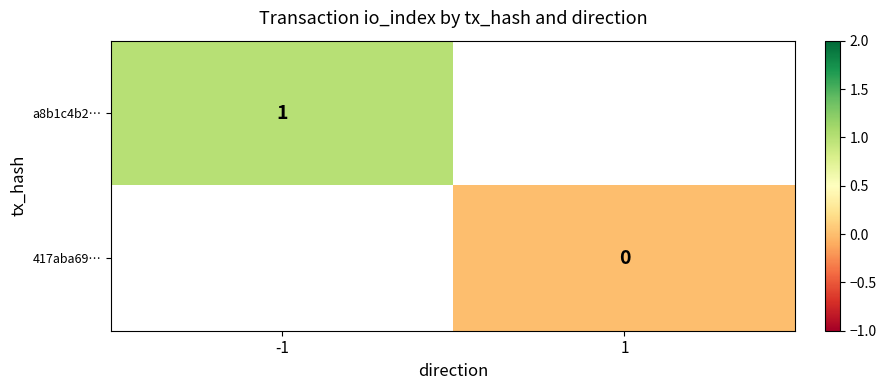

Is the value of 417aba69… at 1 greater than the value of a8b1c4b2… at -1?

No